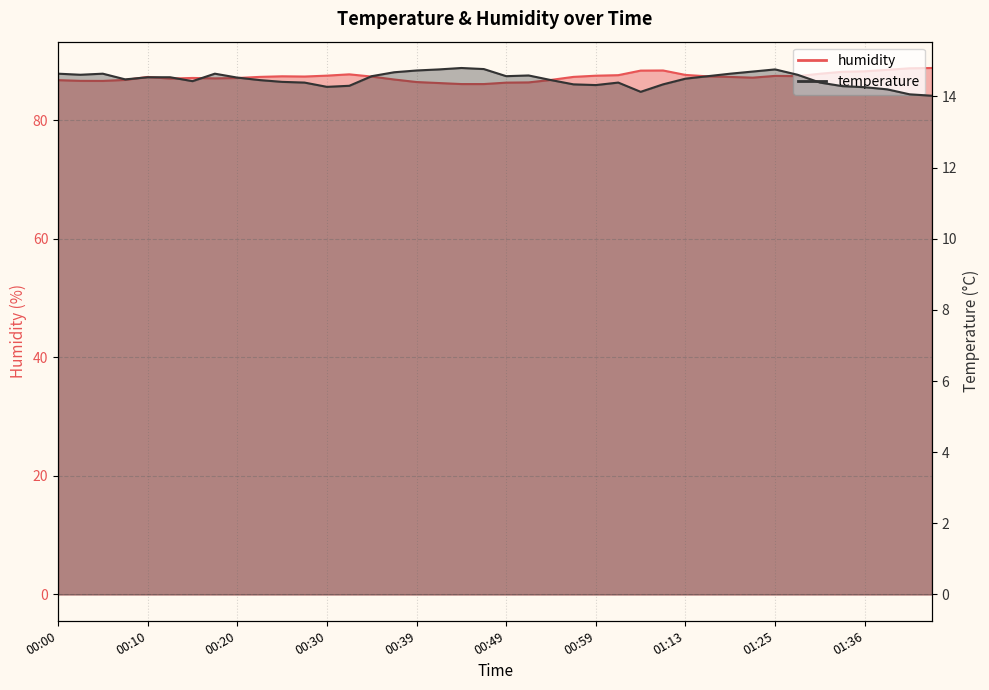

True or false: humidity and temperature intersect in this chart.

False